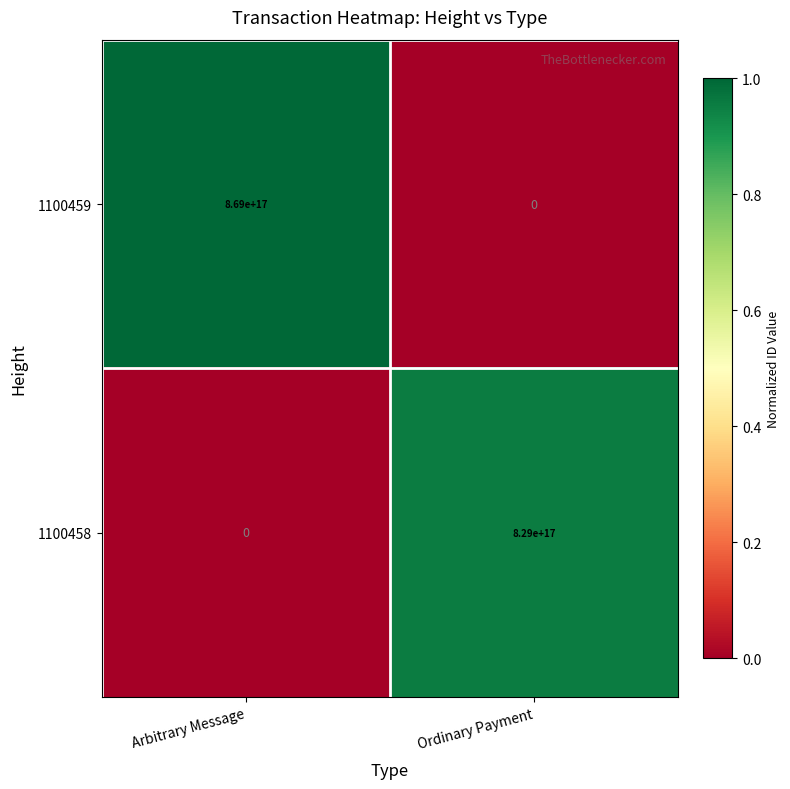

At which label is 1100459 closest to 434500000000000000?

Arbitrary Message